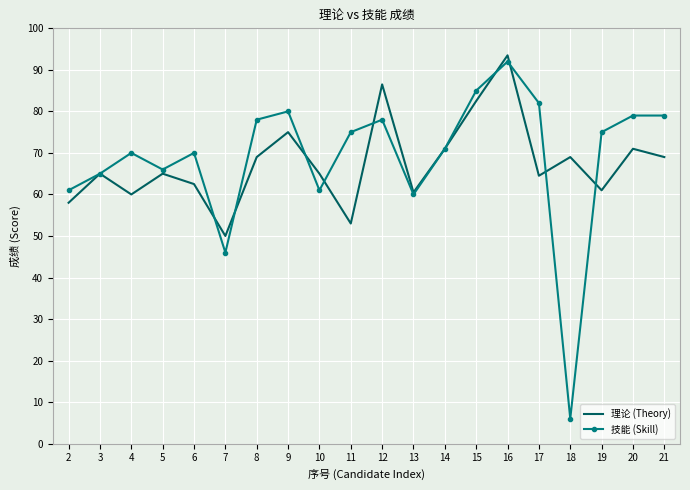

List the series in order of their overall mean, highest first.

技能 (Skill), 理论 (Theory)